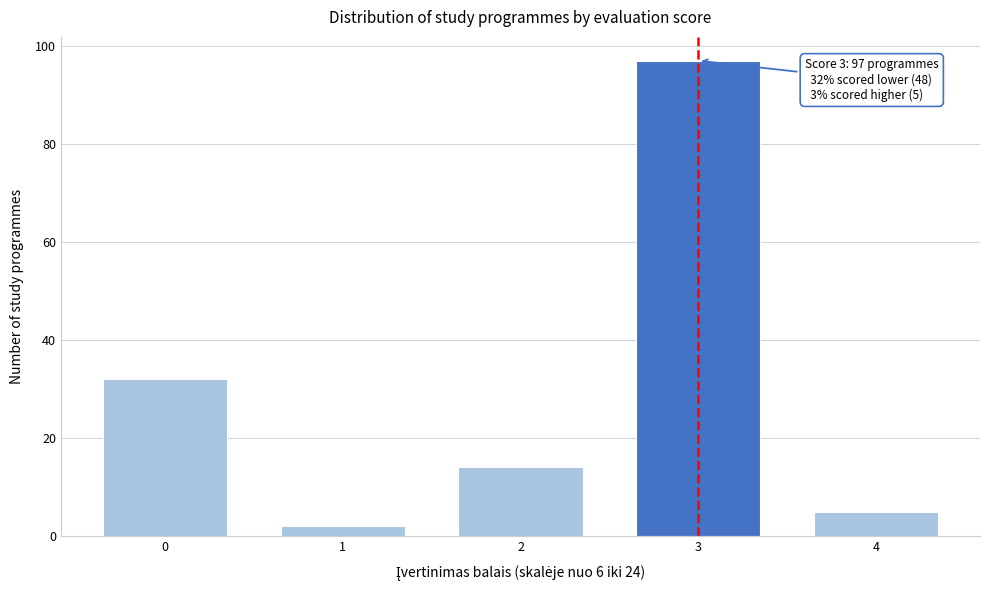

Reading left to right, transcribe all the data shown in this chart.

0=32	1=2	2=14	3=97	4=5